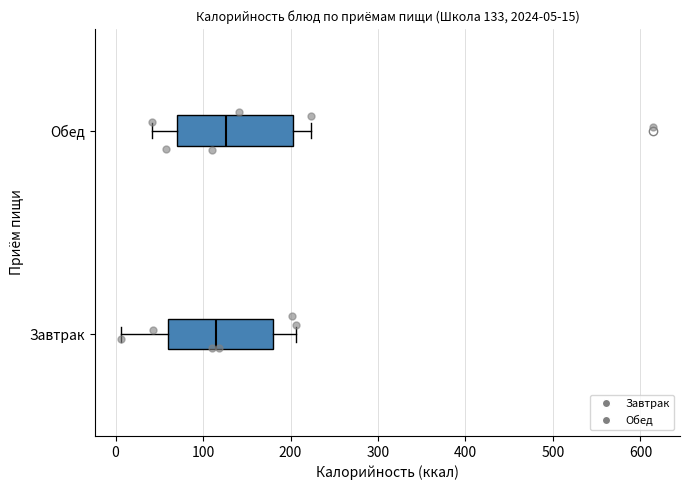

Comparing the boxes themselves (not the whiskers), which one is the widest?

Обед